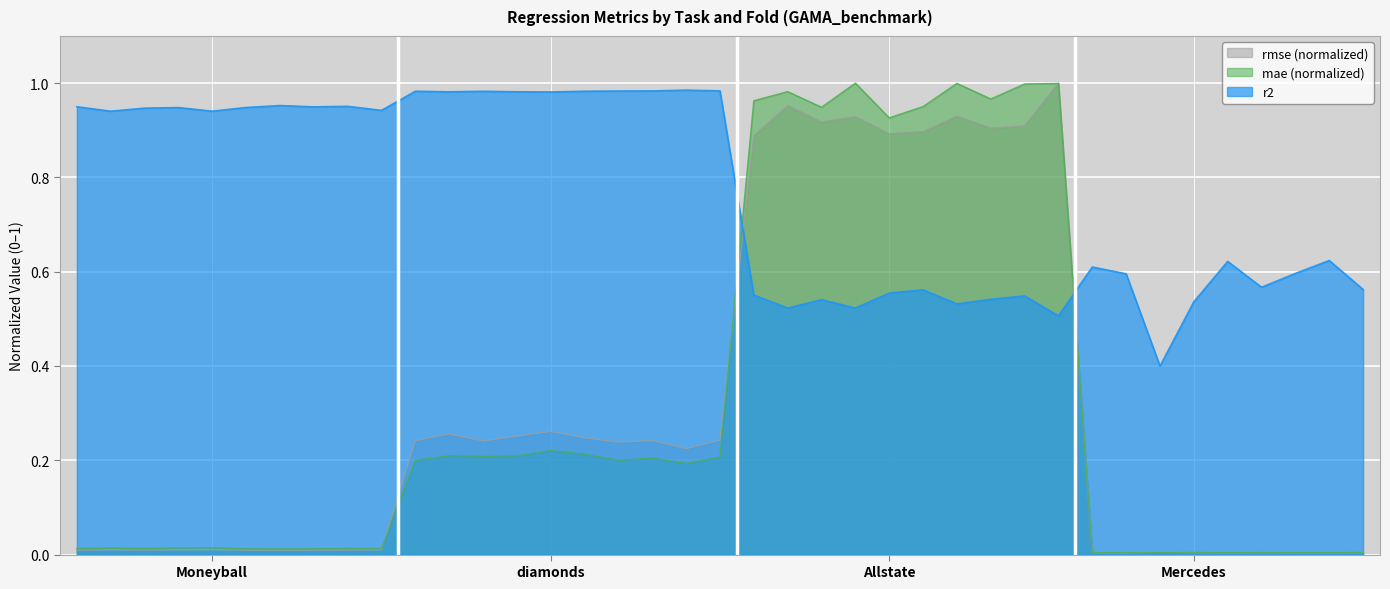

Which category has the lowest value in the rmse series?

Mercedes_1